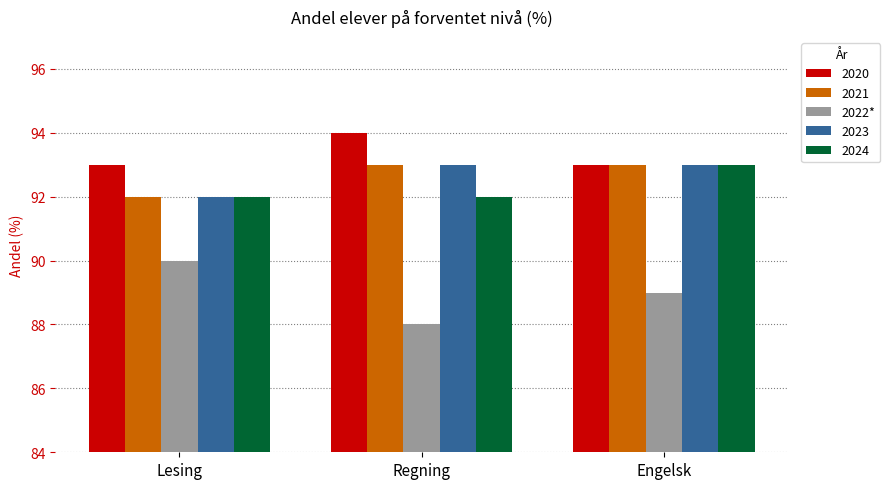

At which category does the chart reach its minimum across all series?

Regning